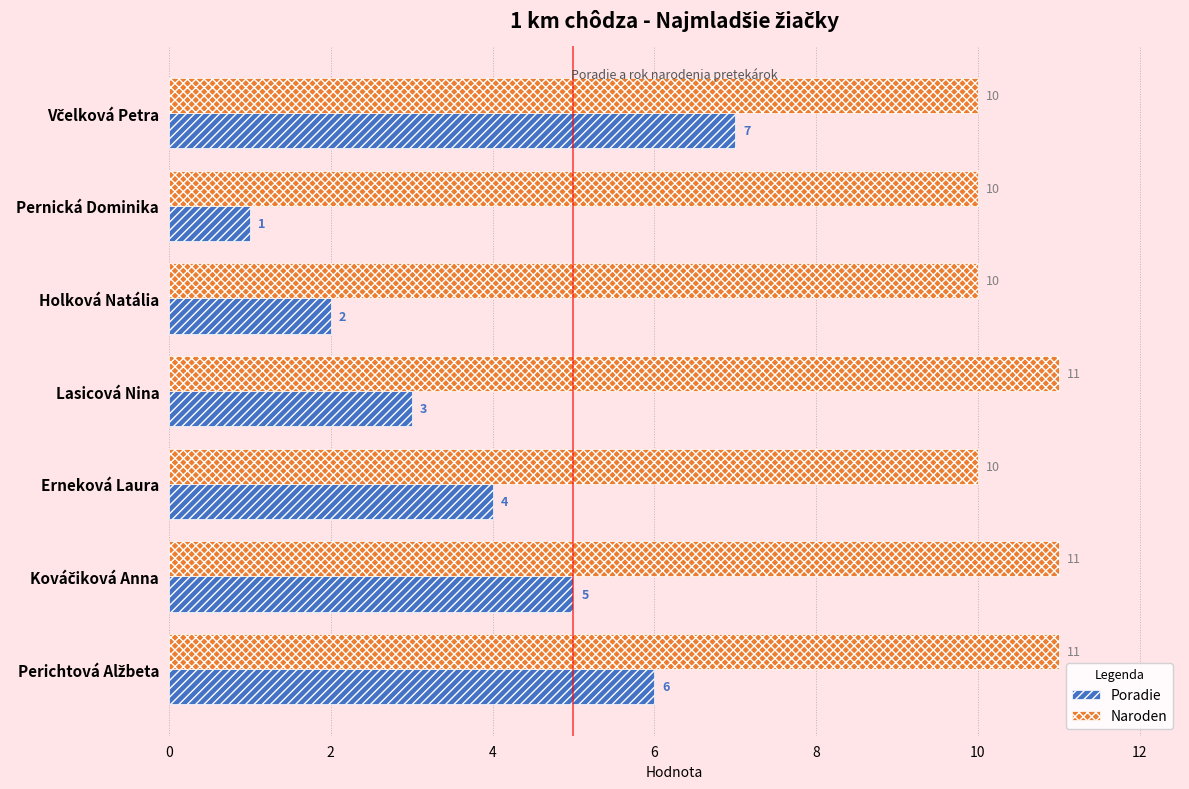

What is the average value of the Naroden series?

10